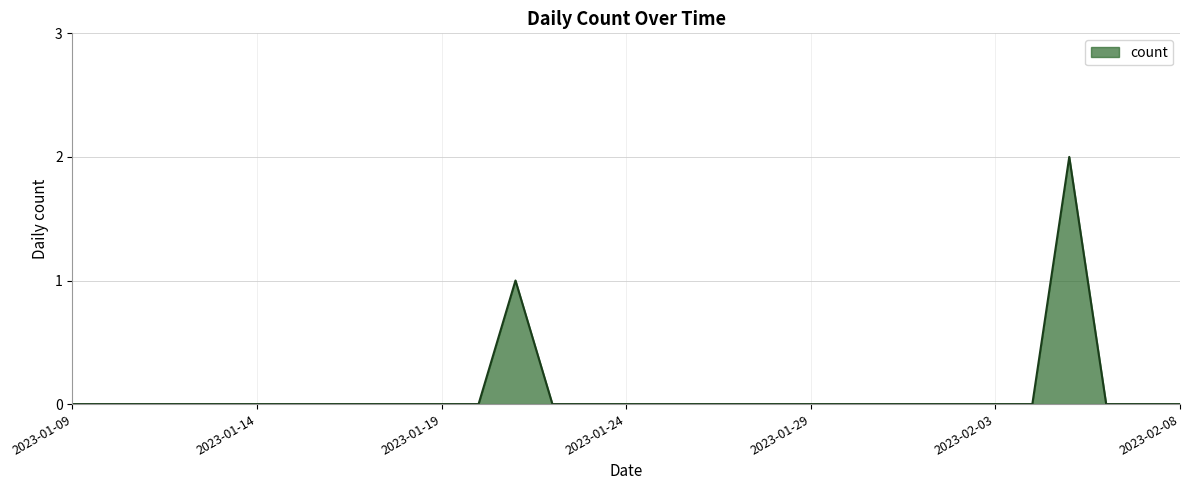

How many lines are shown in the chart?

1